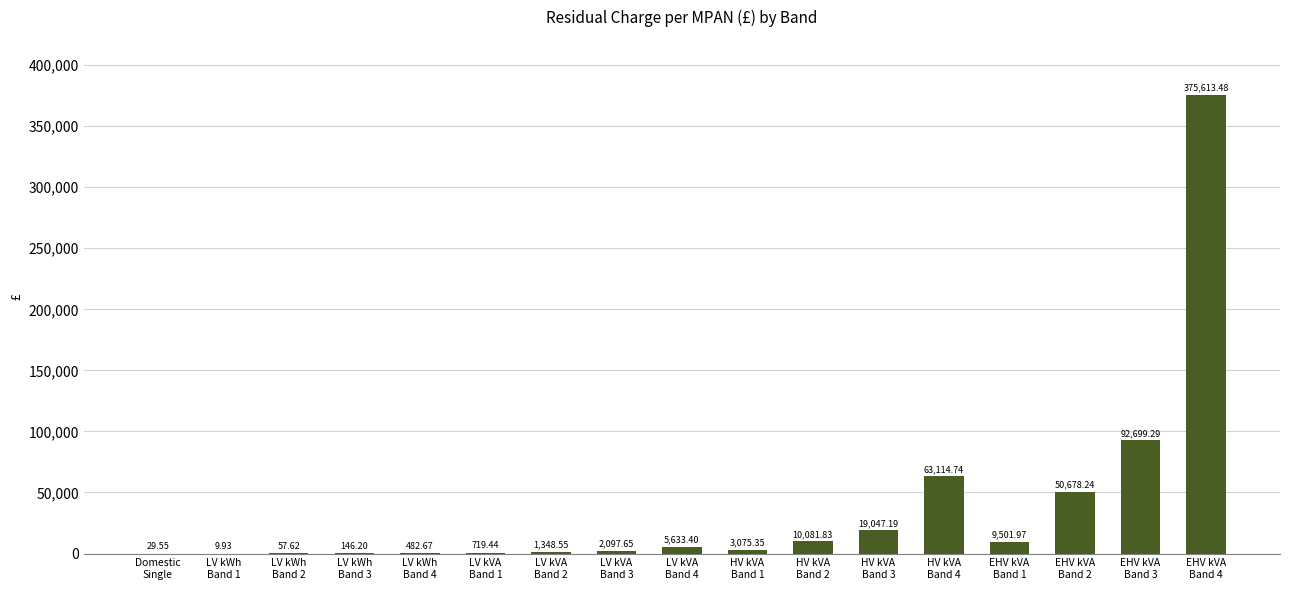

Which label corresponds to the largest value in the chart?

EHV kVA
Band 4